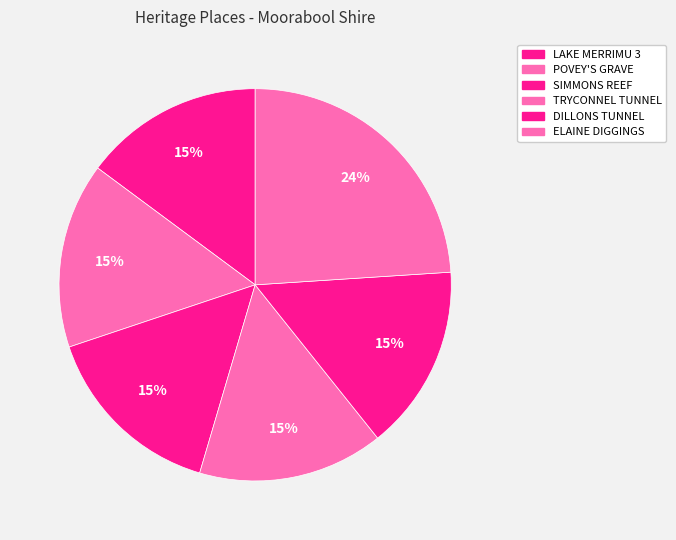

The POVEY'S GRAVE slice represents 26% of the pie. True or false?

False